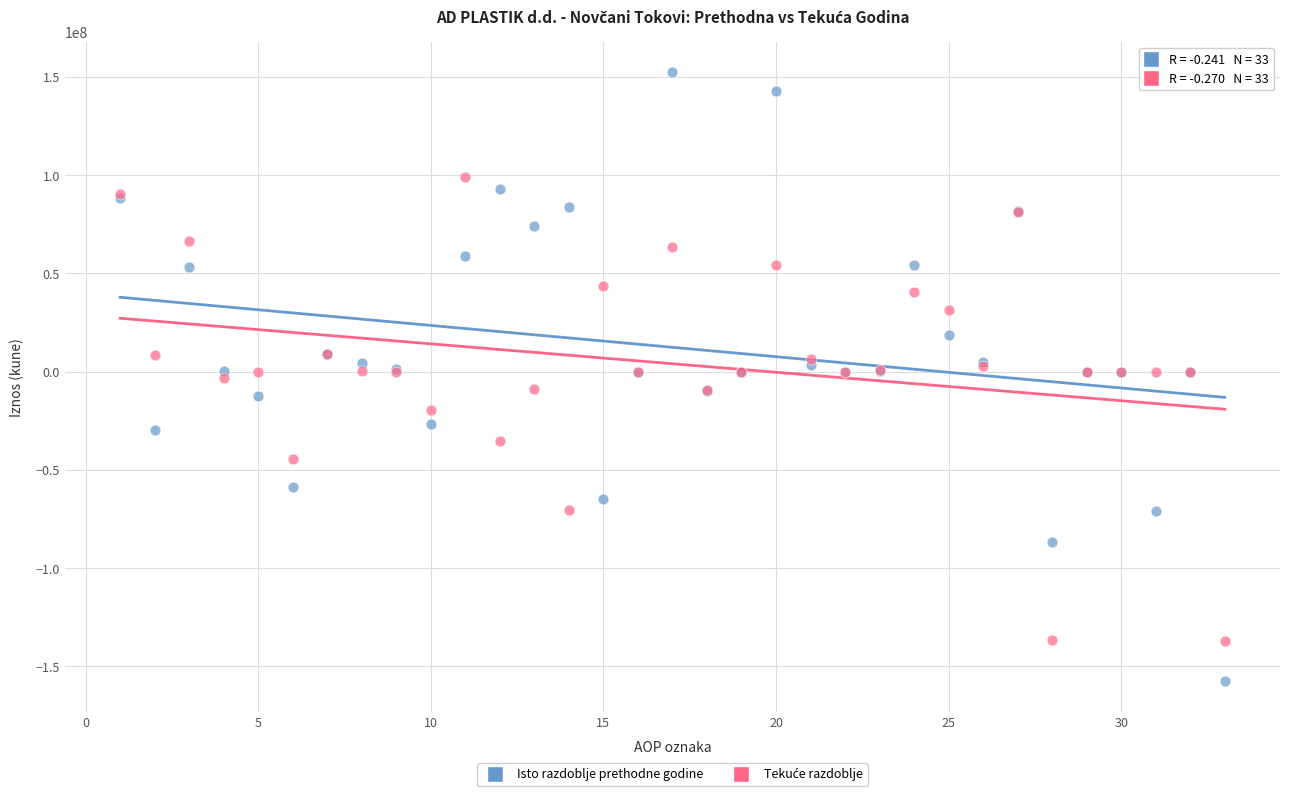

Which series reaches the maximum Y coordinate?

Isto razdoblje prethodne godine